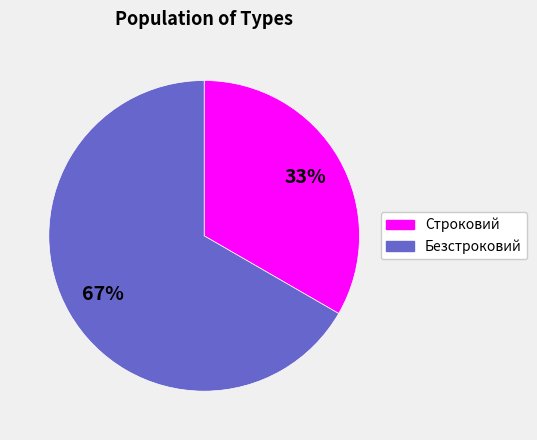

To the nearest percent, what portion does Строковий represent?

33%